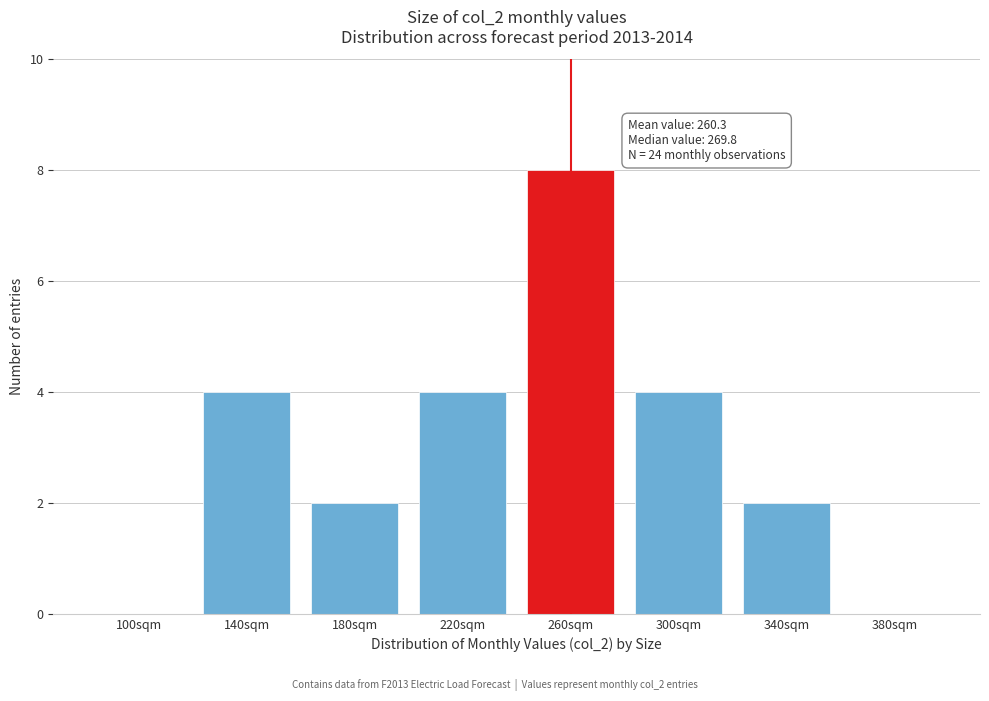

Reading left to right, list all the values displayed in this chart.

100sqm=0	140sqm=4	180sqm=2	220sqm=4	260sqm=8	300sqm=4	340sqm=2	380sqm=0